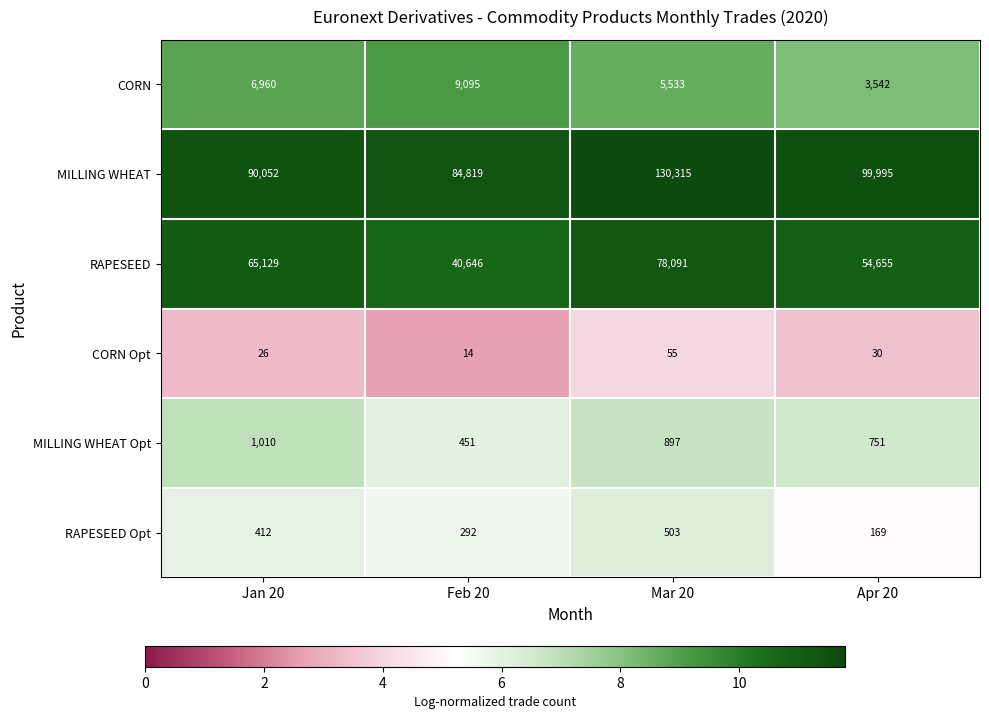

At which label is CORN closest to 6318?

Jan 20